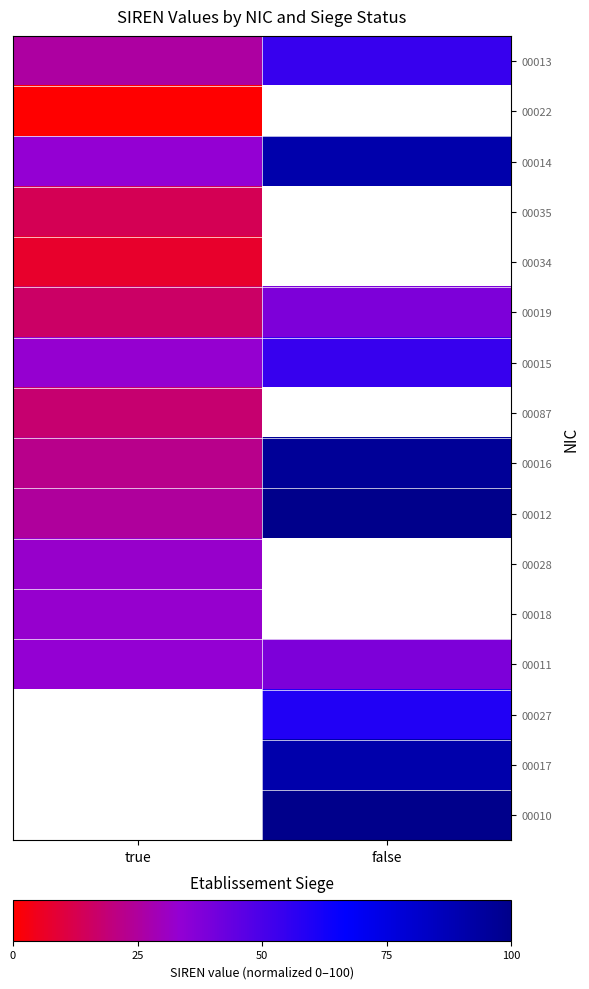

What is the difference between the highest and lowest values at true?

33.6